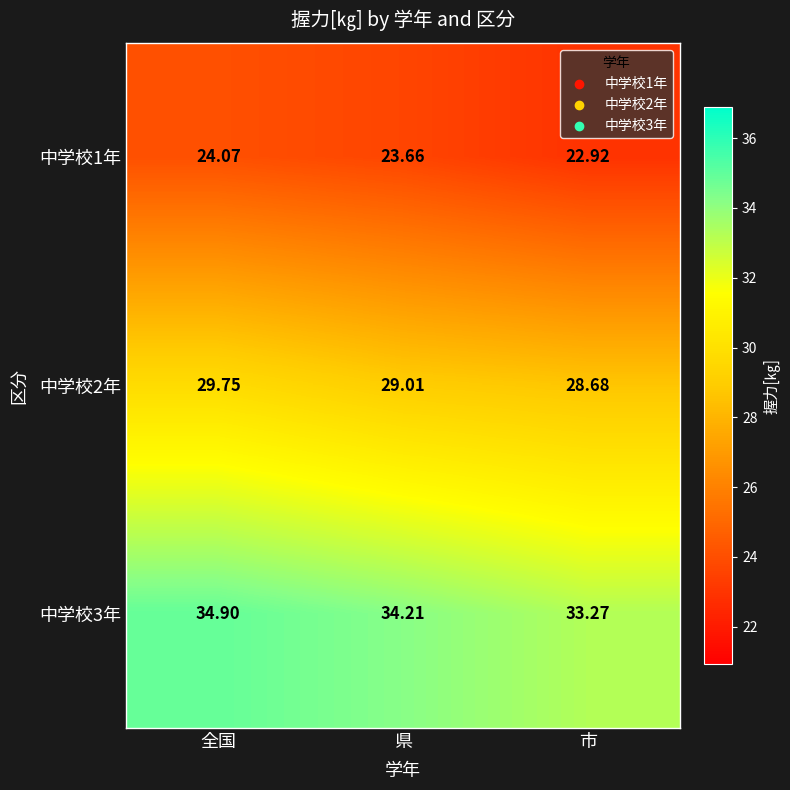

At how many categories does at least one series exceed 27?

3